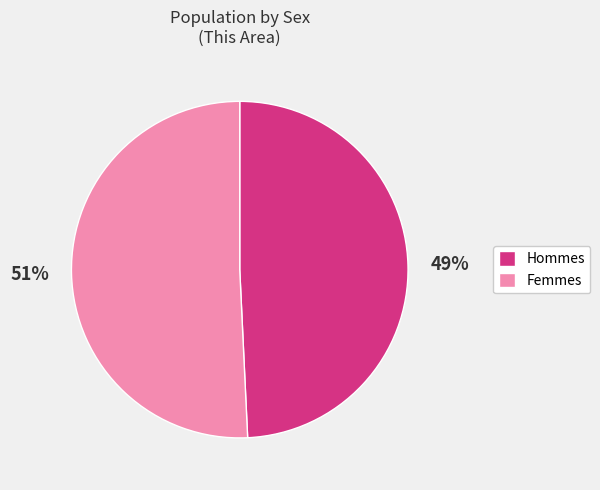

To the nearest percent, what is the average slice percentage?

50%